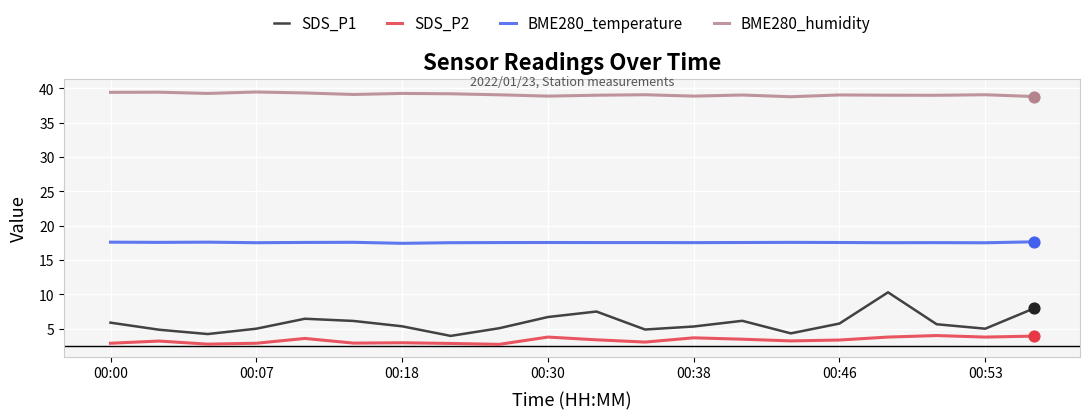

Which series has the largest total across all categories?

BME280_humidity